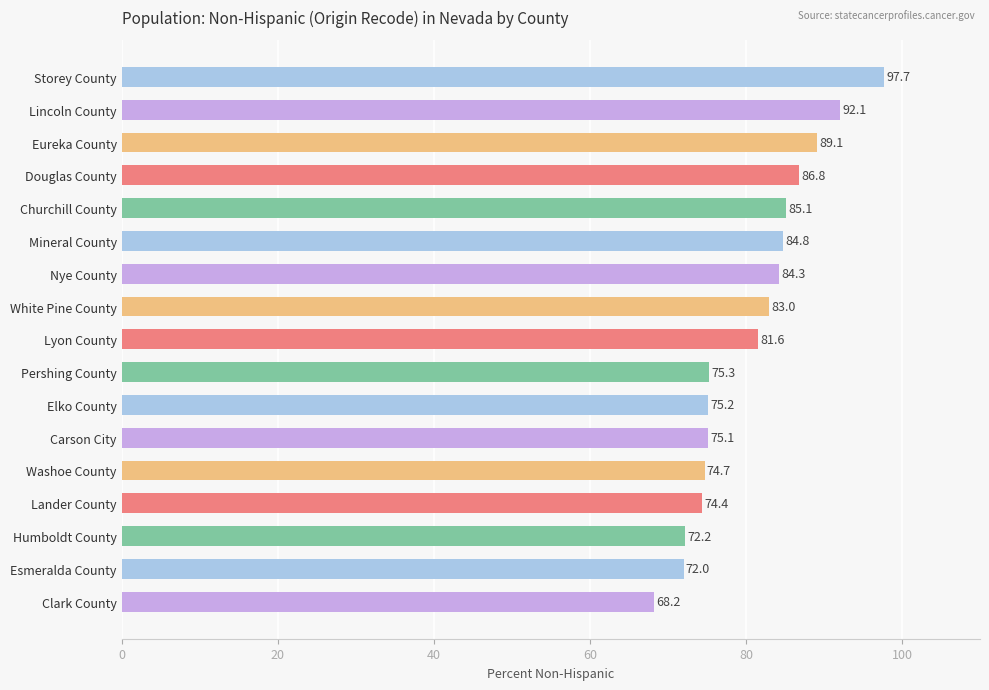

List the labels in order of value, smallest first.

Clark County, Esmeralda County, Humboldt County, Lander County, Washoe County, Carson City, Elko County, Pershing County, Lyon County, White Pine County, Nye County, Mineral County, Churchill County, Douglas County, Eureka County, Lincoln County, Storey County